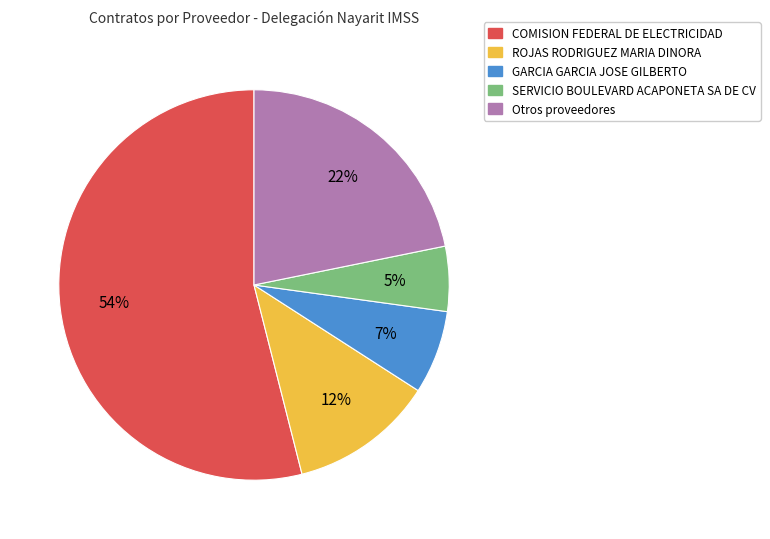

Is there any slice that represents more than half of the pie?

Yes